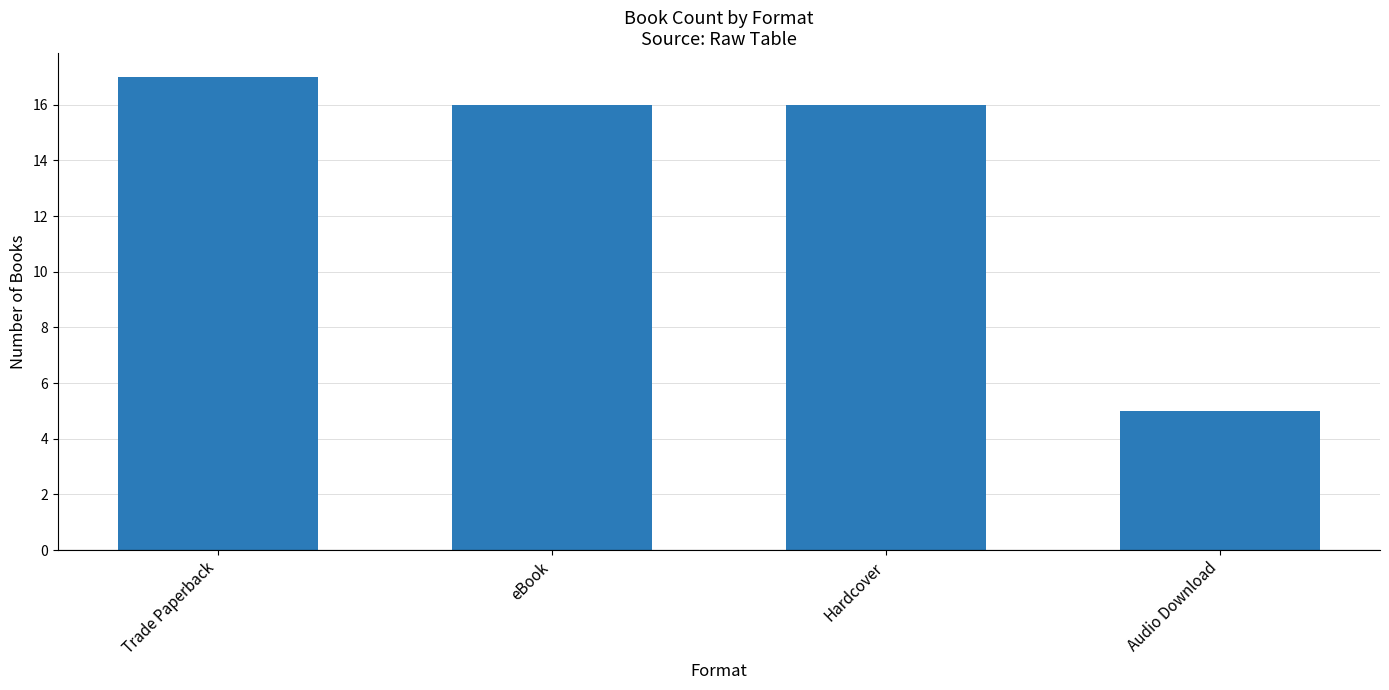

Reading right to left, extract all data points from this chart.

Audio Download=5	Hardcover=16	eBook=16	Trade Paperback=17